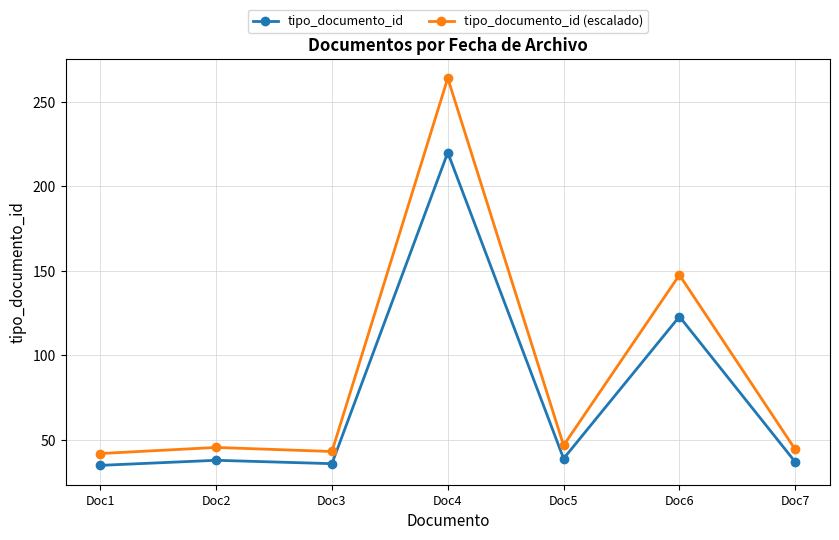

True or false: tipo_documento_id and tipo_documento_id (escalado) intersect in this chart.

False